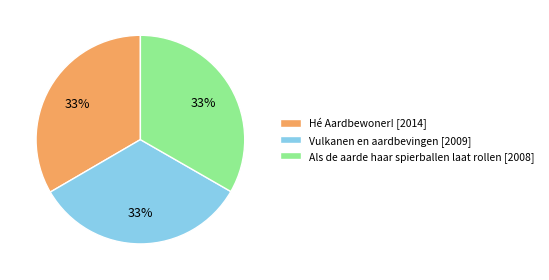

Is there any slice that represents more than half of the pie?

No